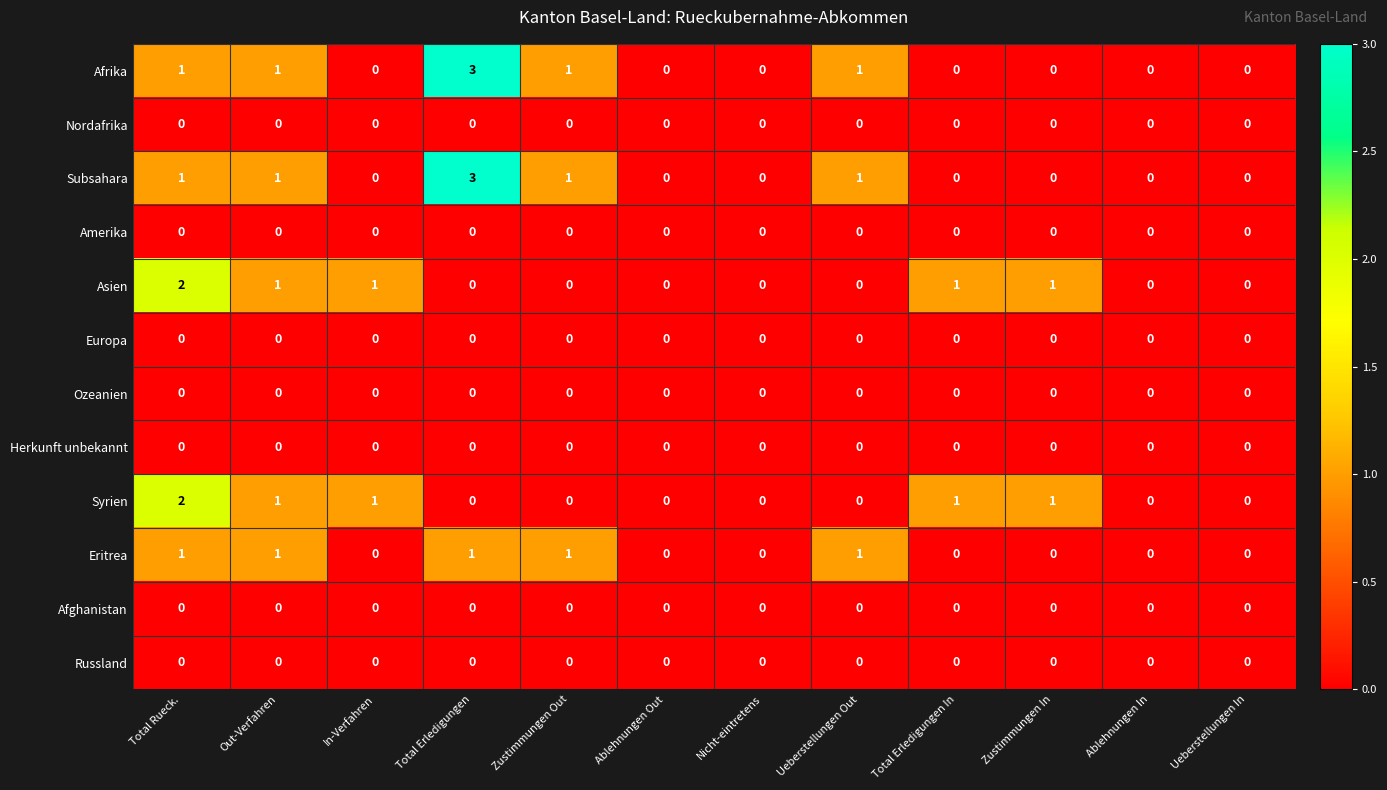

True or false: Amerika has a value of 0 at Total Rueck..

True